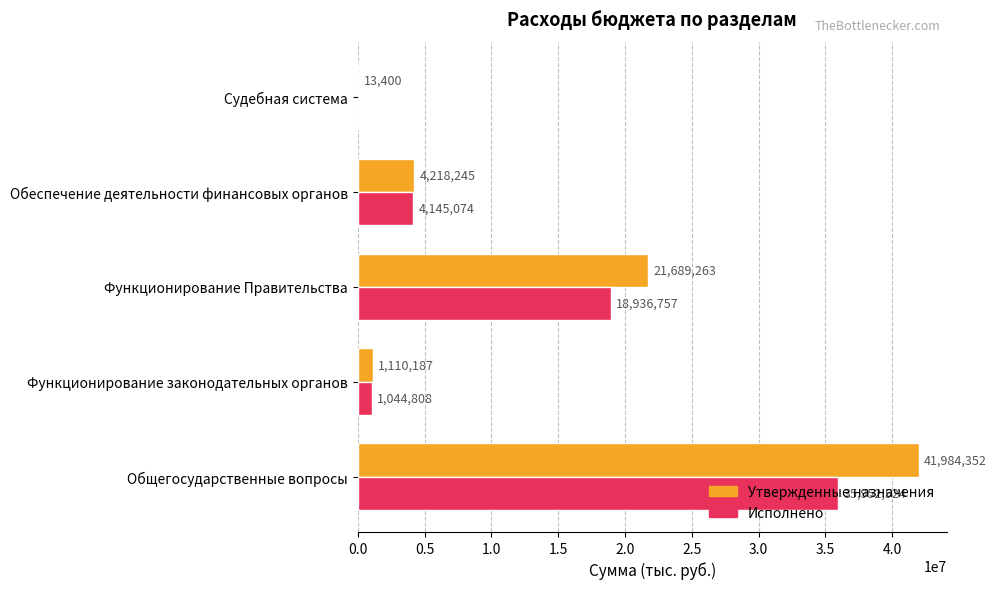

What is the maximum value for Исполнено?

35952523.6